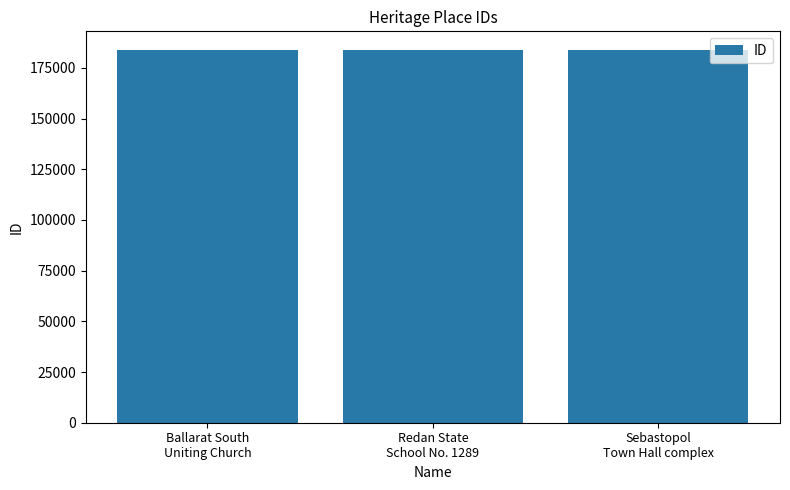

Does the chart contain stacked bars?

No